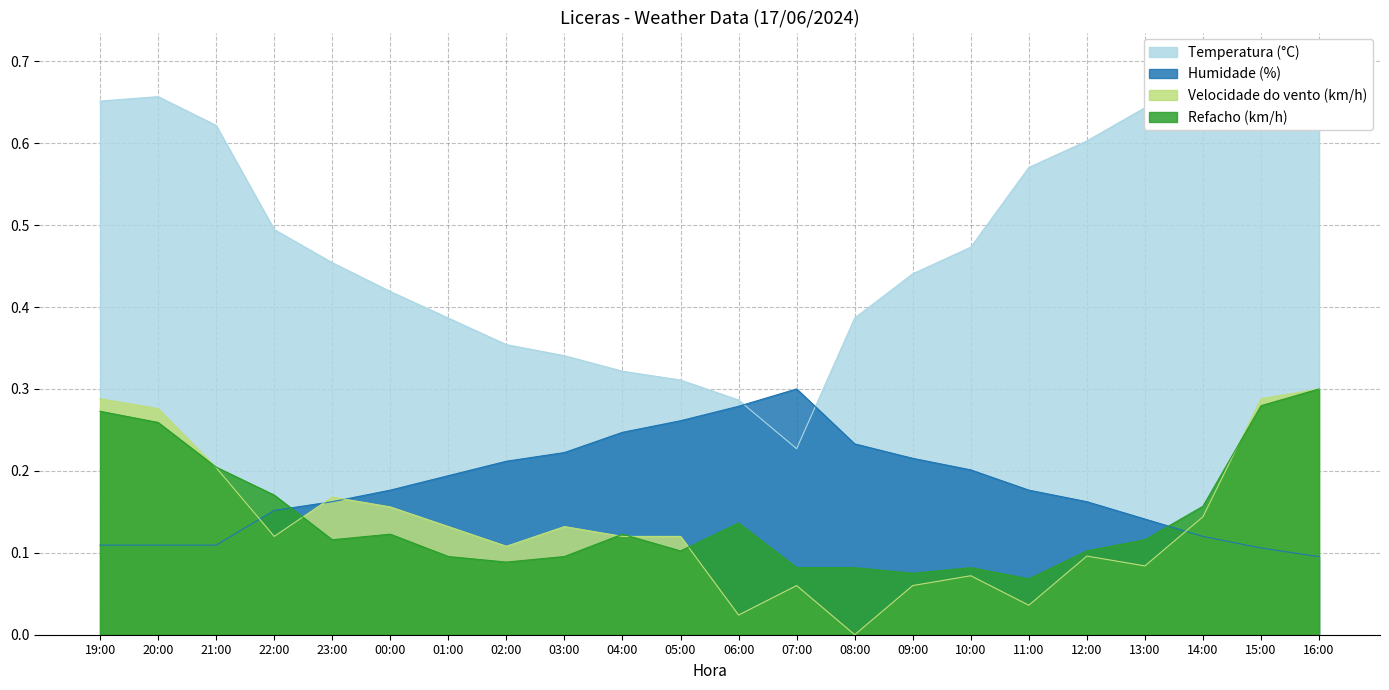

Where is the first local maximum for Velocidade do vento (km/h)?

23:00